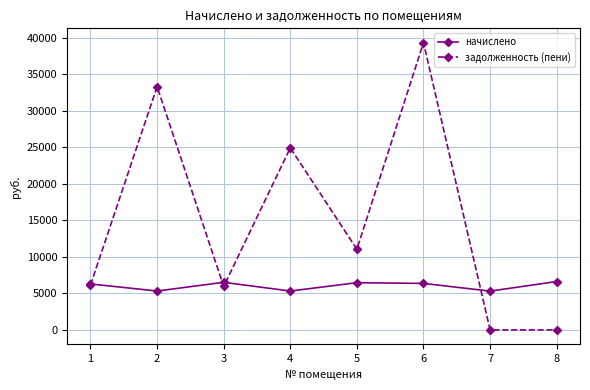

Which label corresponds to the largest value in the chart?

6